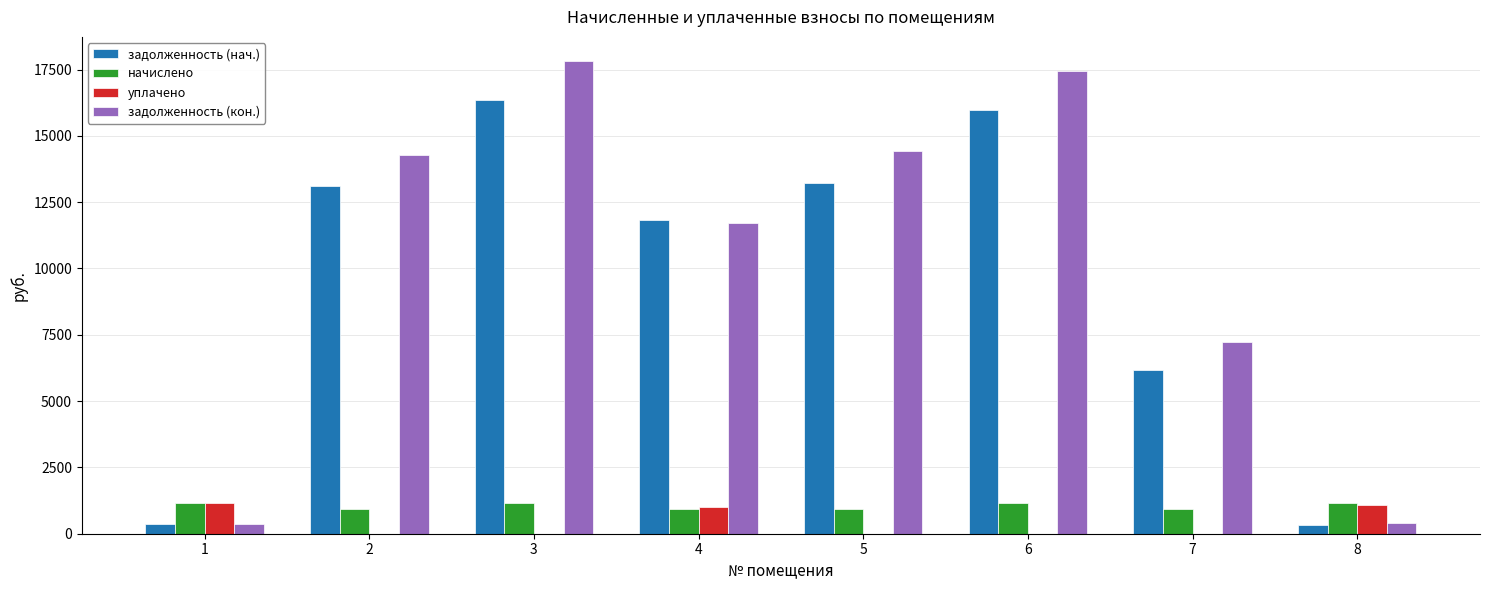

The задолженность (кон.) series shows 14283.4 at 2. True or false?

True